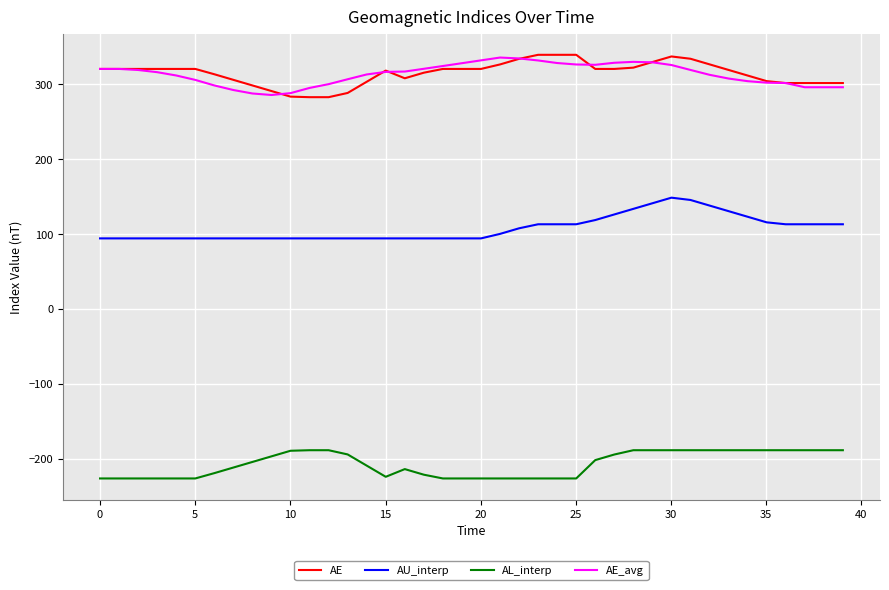

True or false: AE and AL_interp intersect in this chart.

False